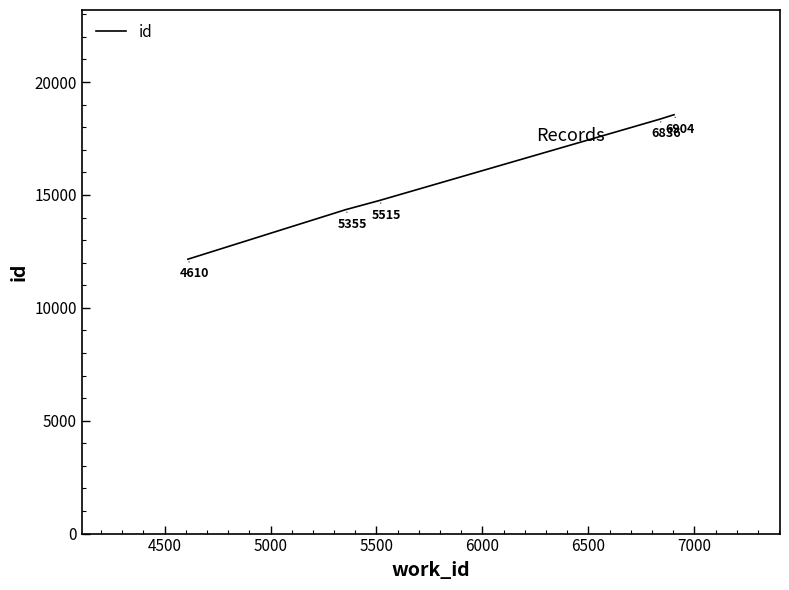

True or false: there are more than 2 points higher than both neighbors.

False